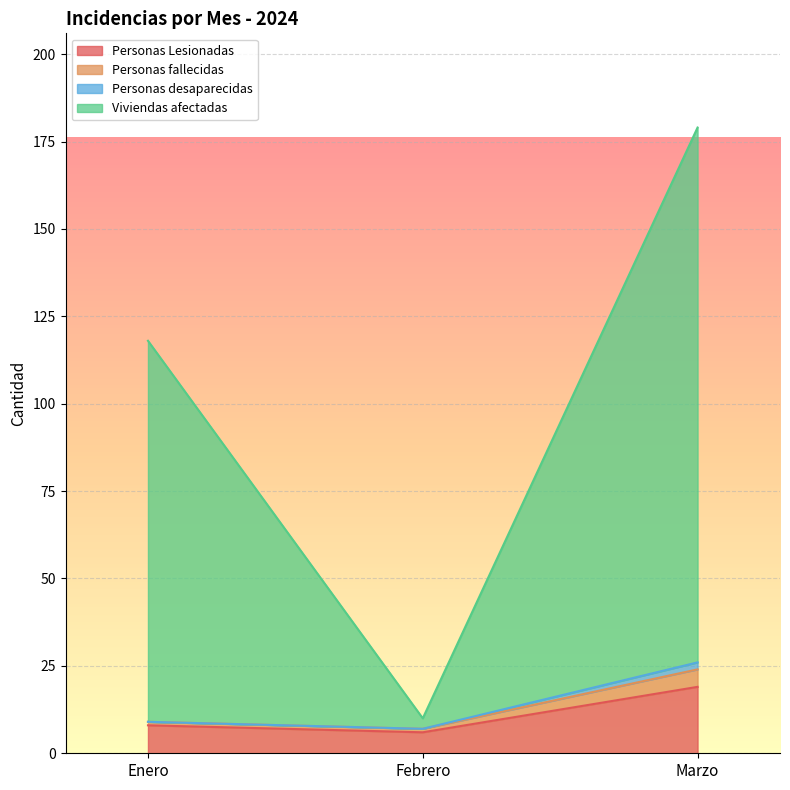

The Personas fallecidas series shows 9 at Enero. True or false?

True